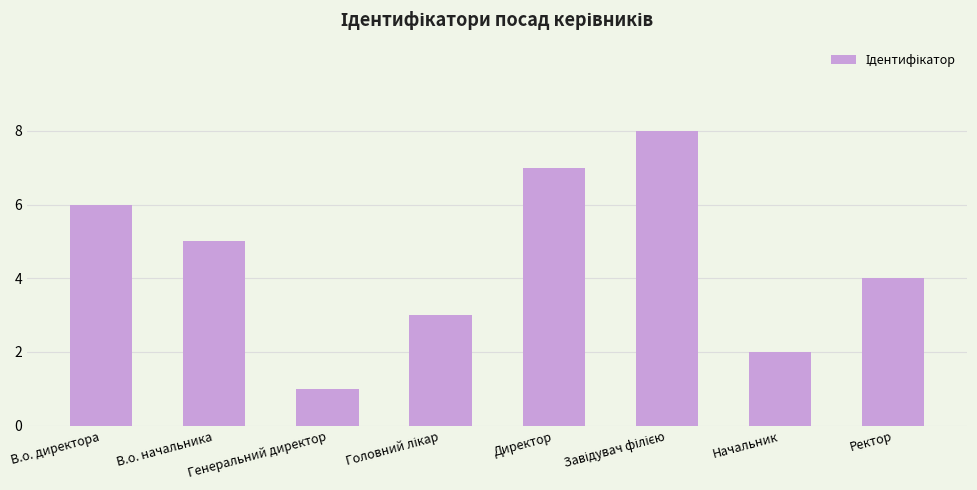

What is the approximate value at В.о. директора?

6